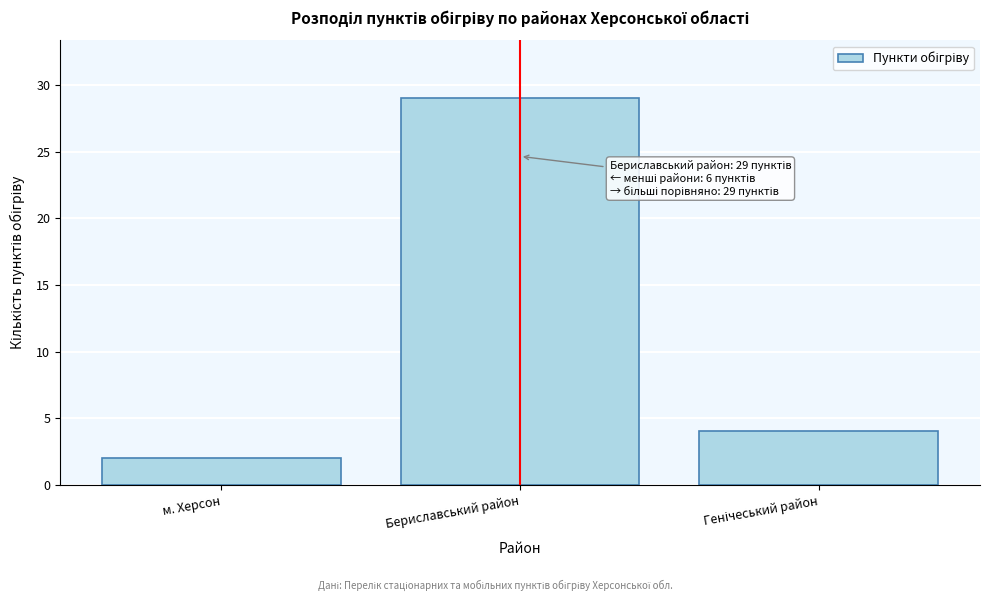

Reading left to right, what are all the values shown in this chart?

2	29	4